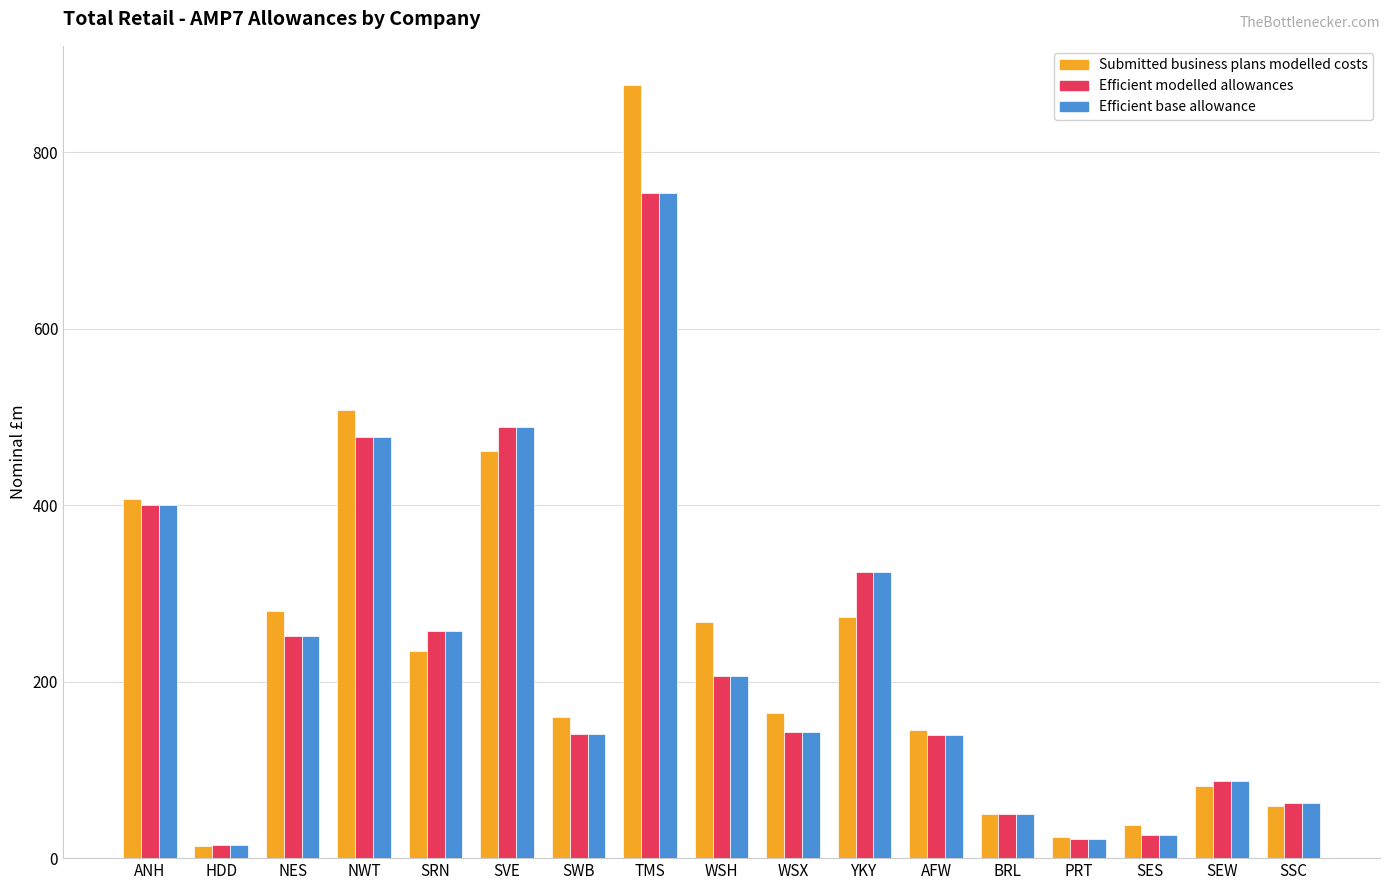

What is the maximum value for Efficient modelled allowances?

753.5